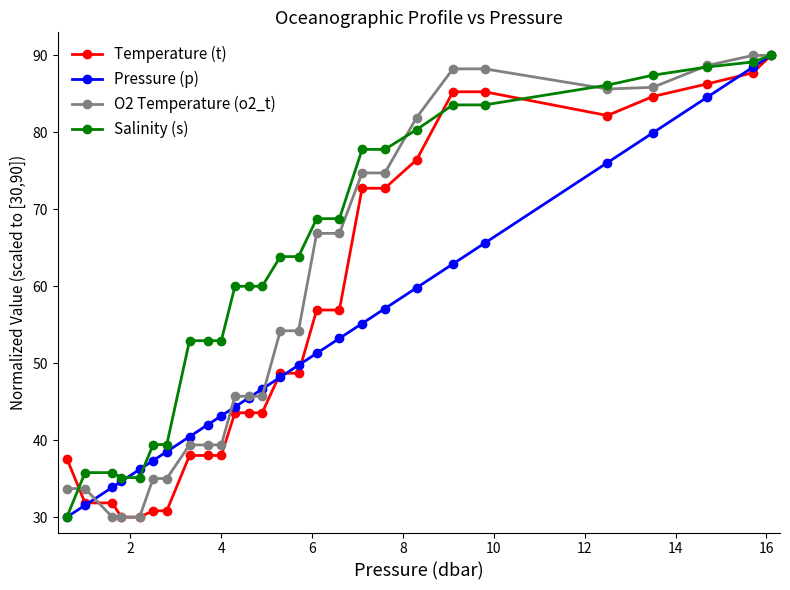

What is the difference between the maximum and minimum values in the Salinity (s) series?

60.0